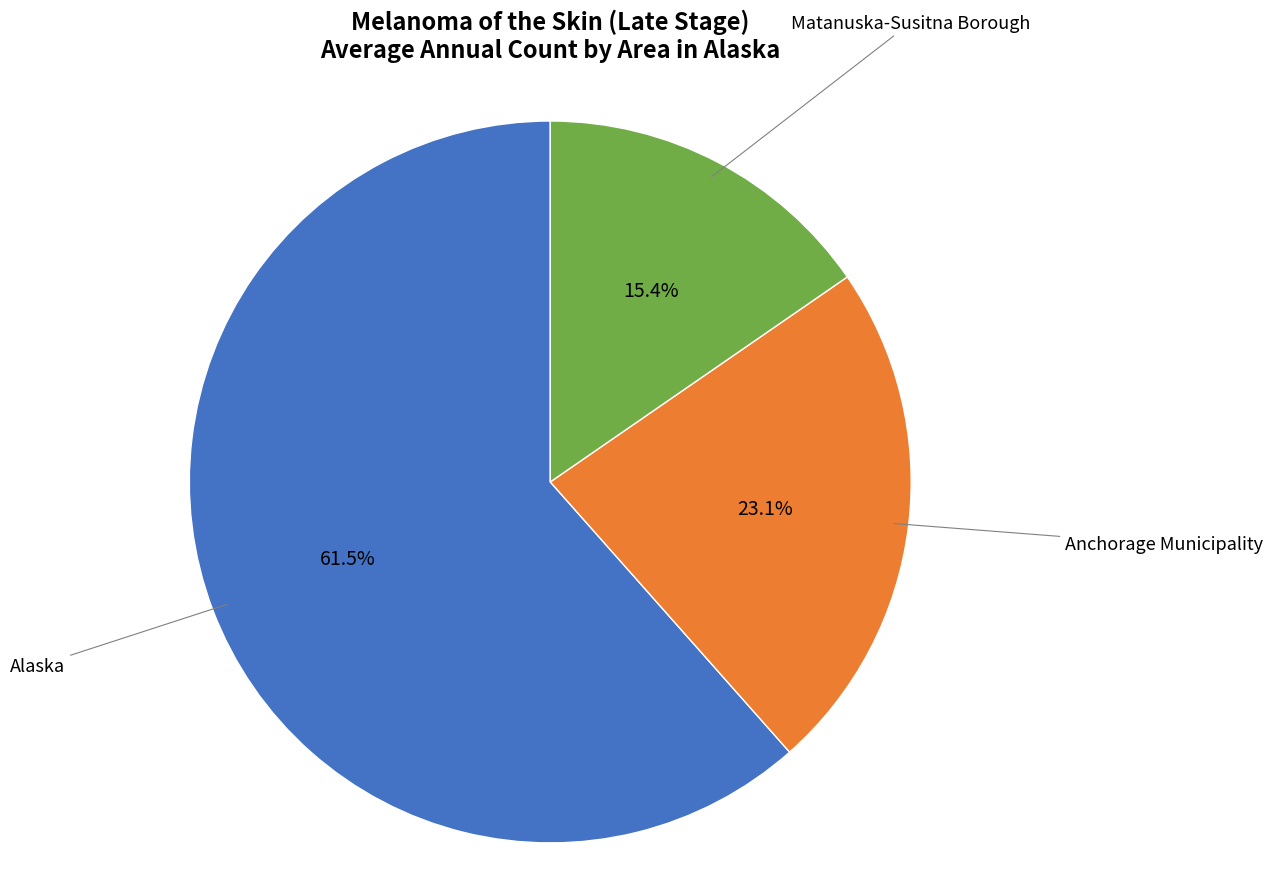

How many segments does this pie chart have?

3